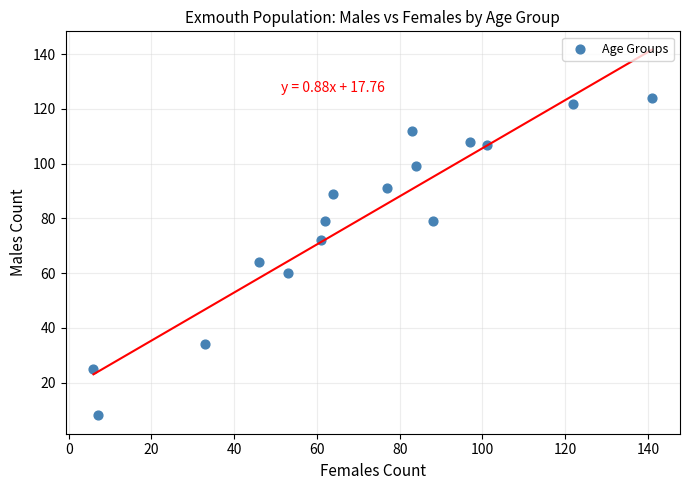

What is the range of Y values (max minus min)?

116